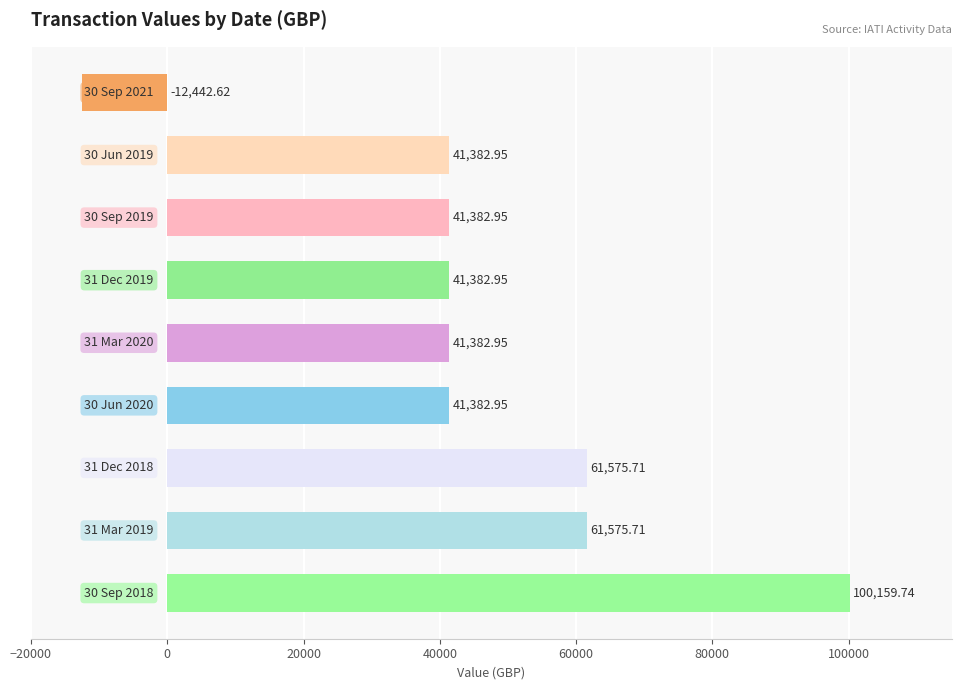

What is the average value?

46420.4